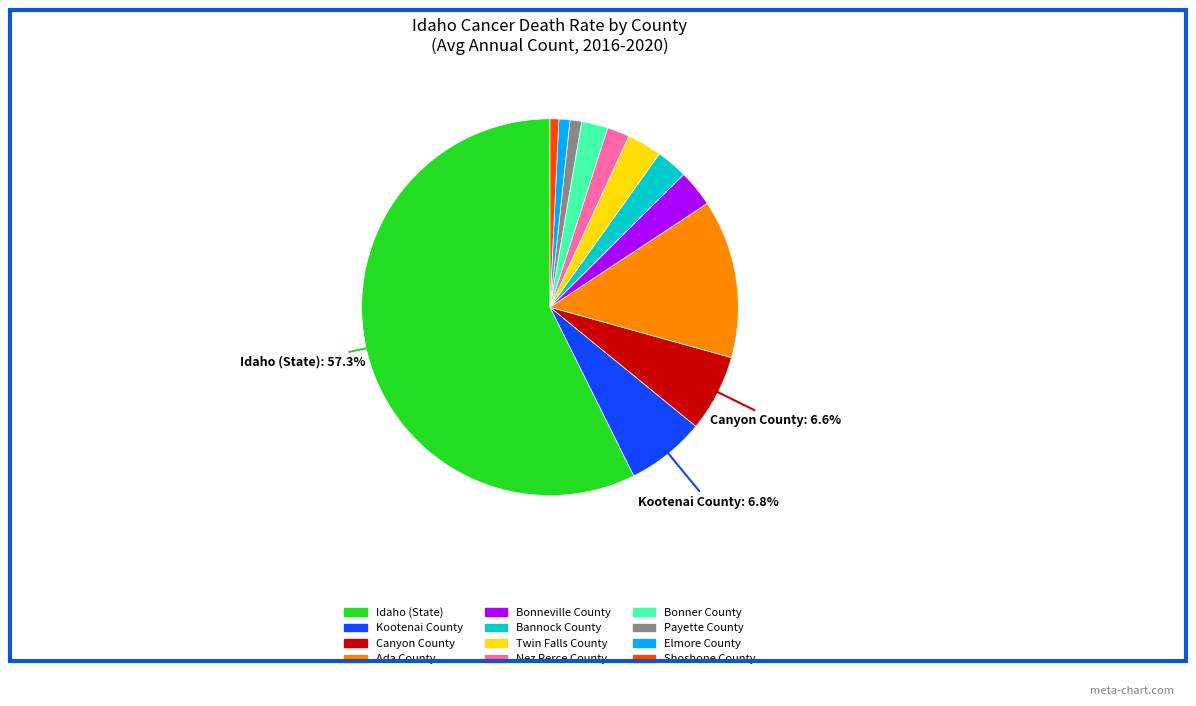

Is it true that Nez Perce County is 10% of the pie?

False